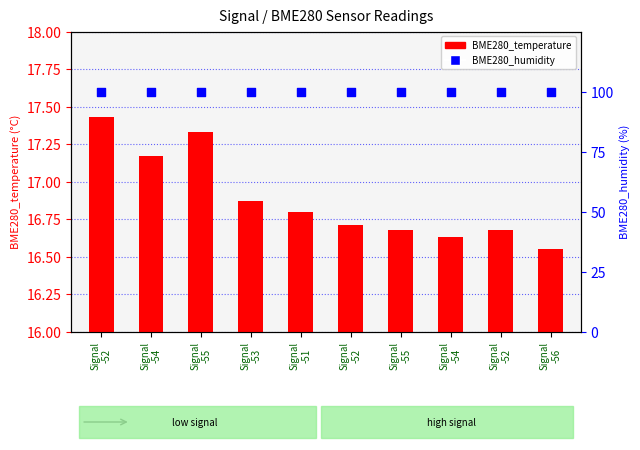

Which series reaches the minimum Y coordinate?

BME280_temperature